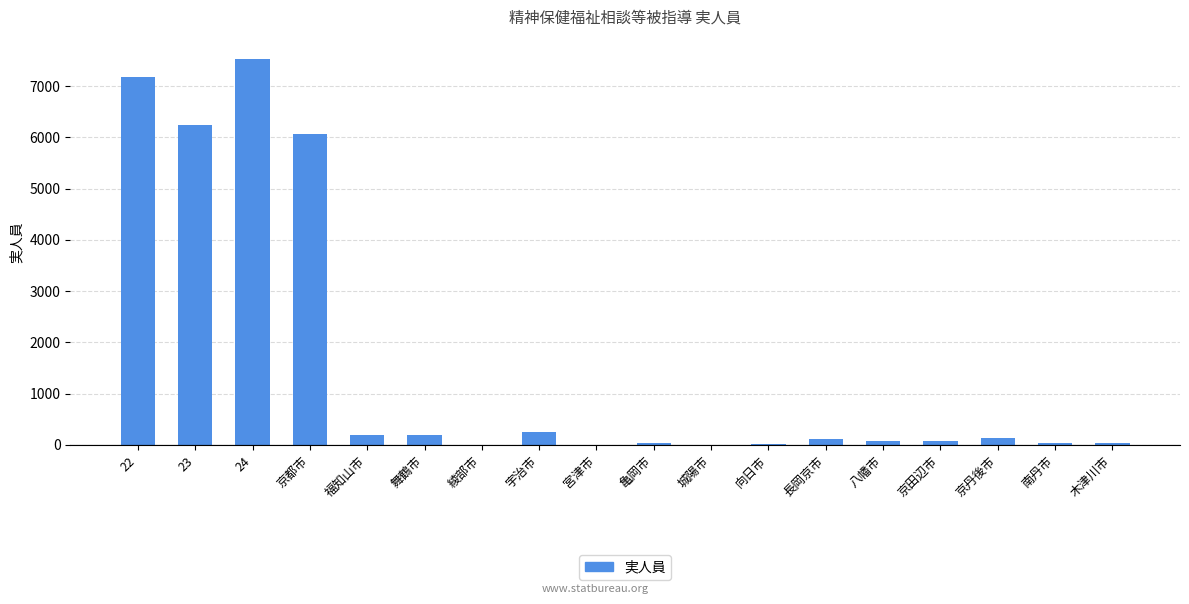

What is the sum of all values?

28251